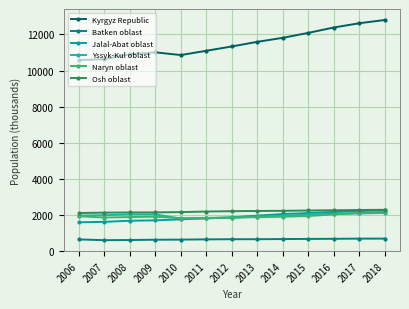

What is the sum of the Naryn oblast values at 2006 and 2015?

3870.2